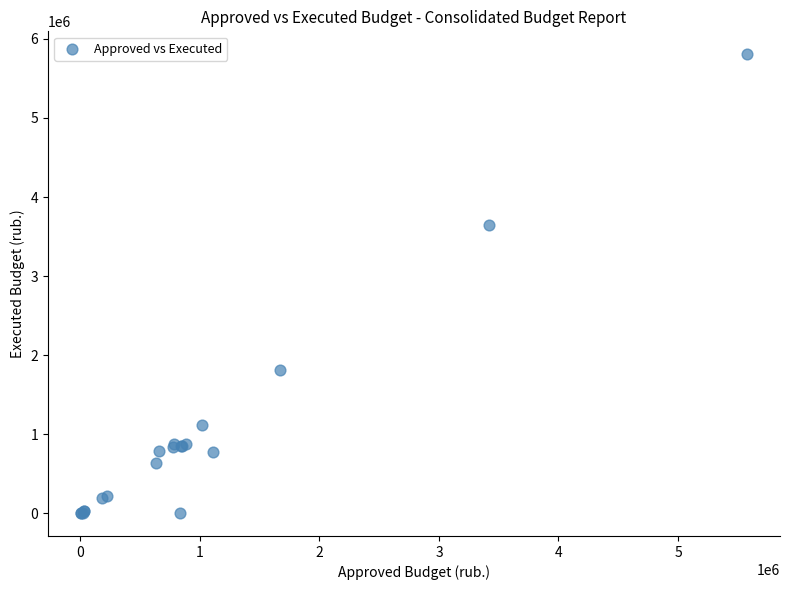

What Y value in the scatter plot is closest to 2904240?

3645785.2